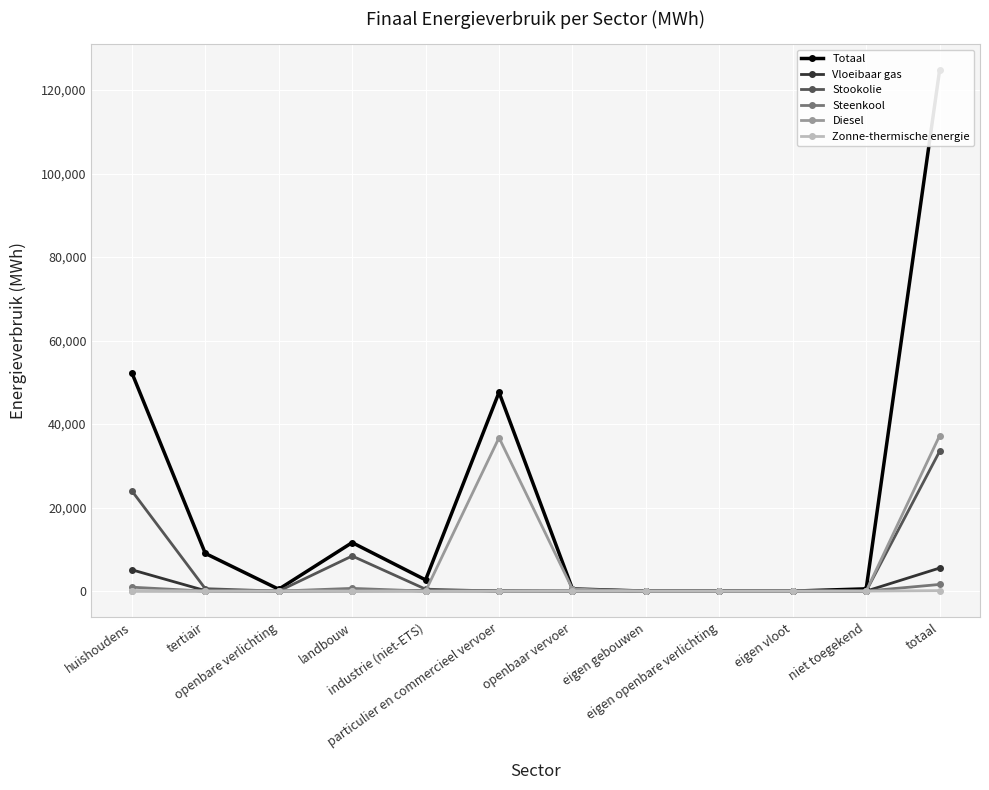

What is the average value of the Diesel series?

6204.6